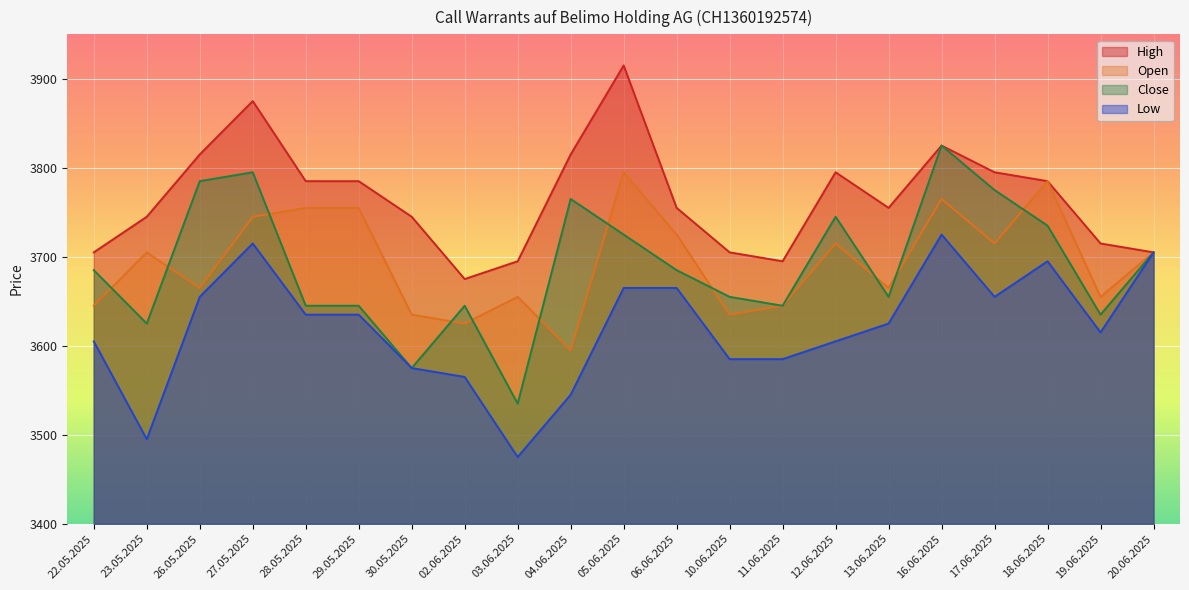

What is the label of the 10th point from the left?

04.06.2025